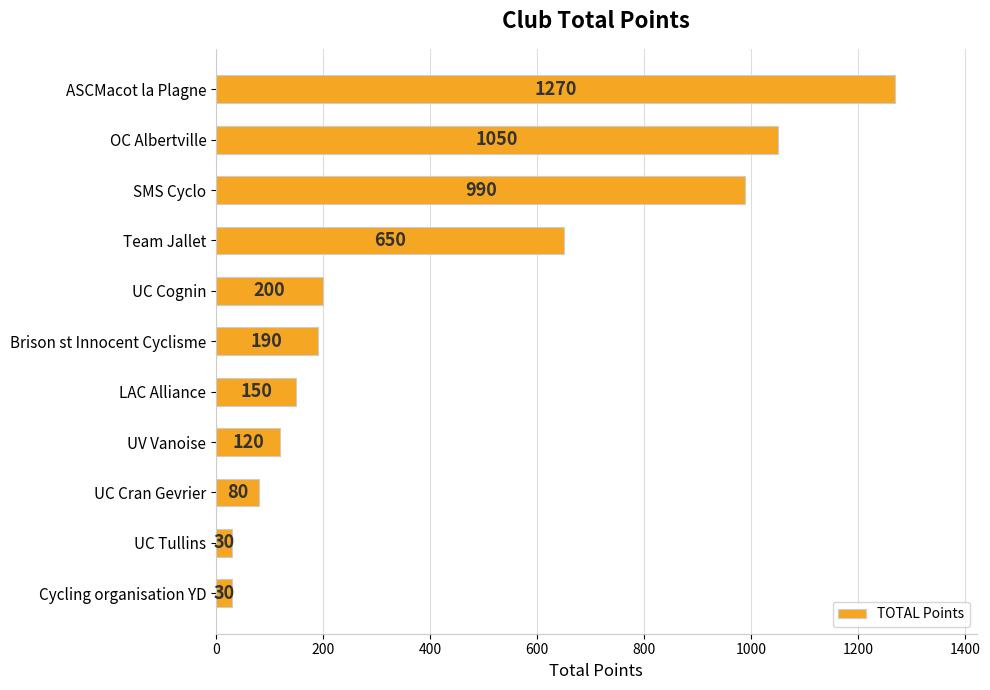

Does the chart contain any negative values?

No